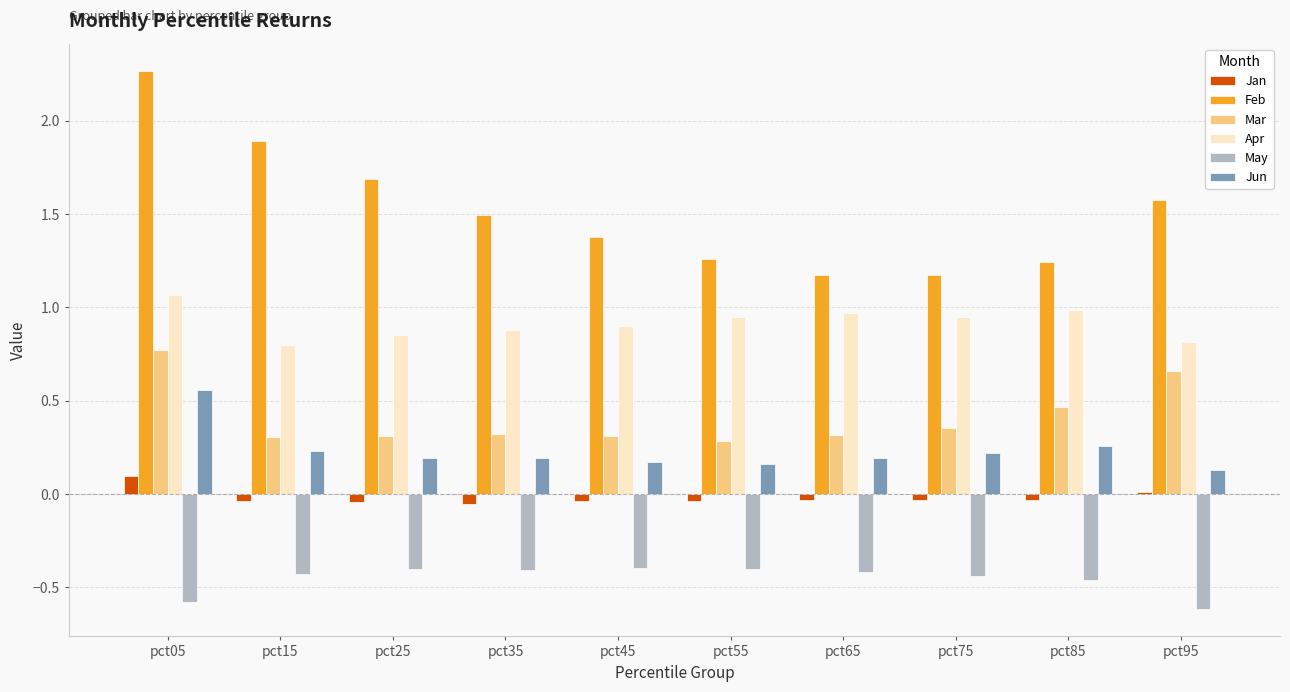

Is it true that Feb equals 0.6 at pct65?

False